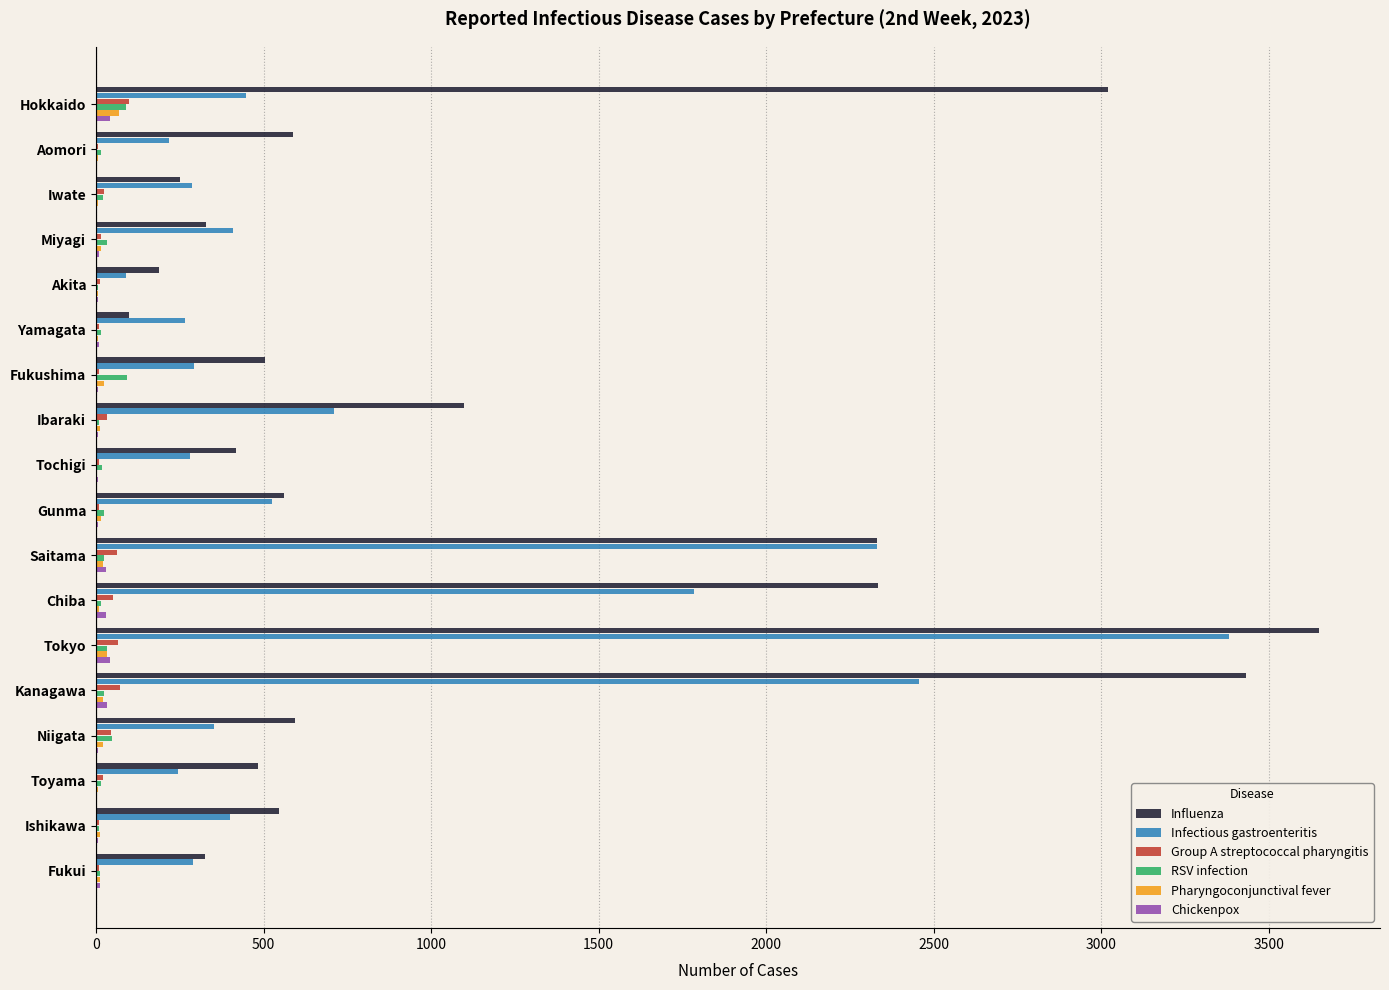

Between Iwate and Tokyo, which series saw the biggest shift?

Influenza